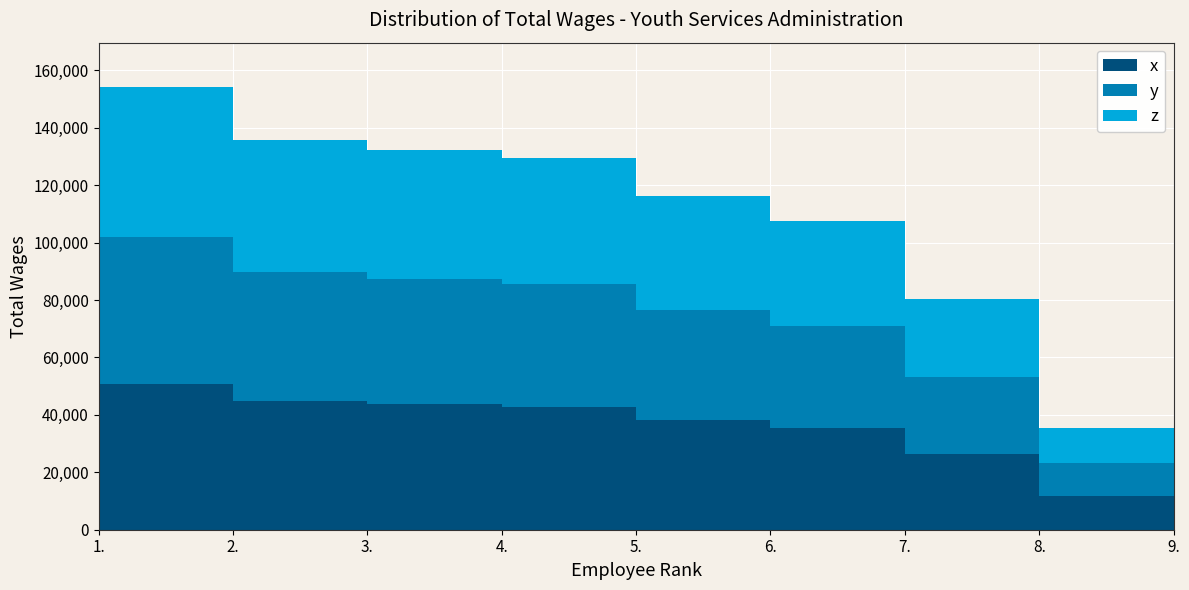

Reading left to right, transcribe all the data shown in this chart.

1.=154196	2.=135878	3.=132243	4.=129533	5.=116048	6.=107501	7.=80348	8.=35275	9.=17270